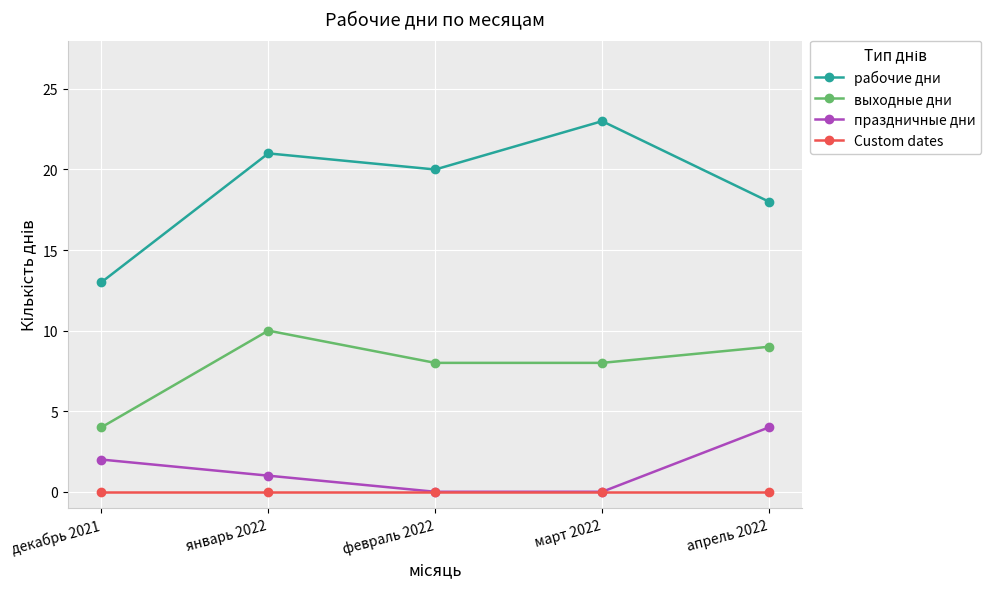

Rank the series by their maximum value, from lowest to highest.

Custom dates, праздничные дни, выходные дни, рабочие дни